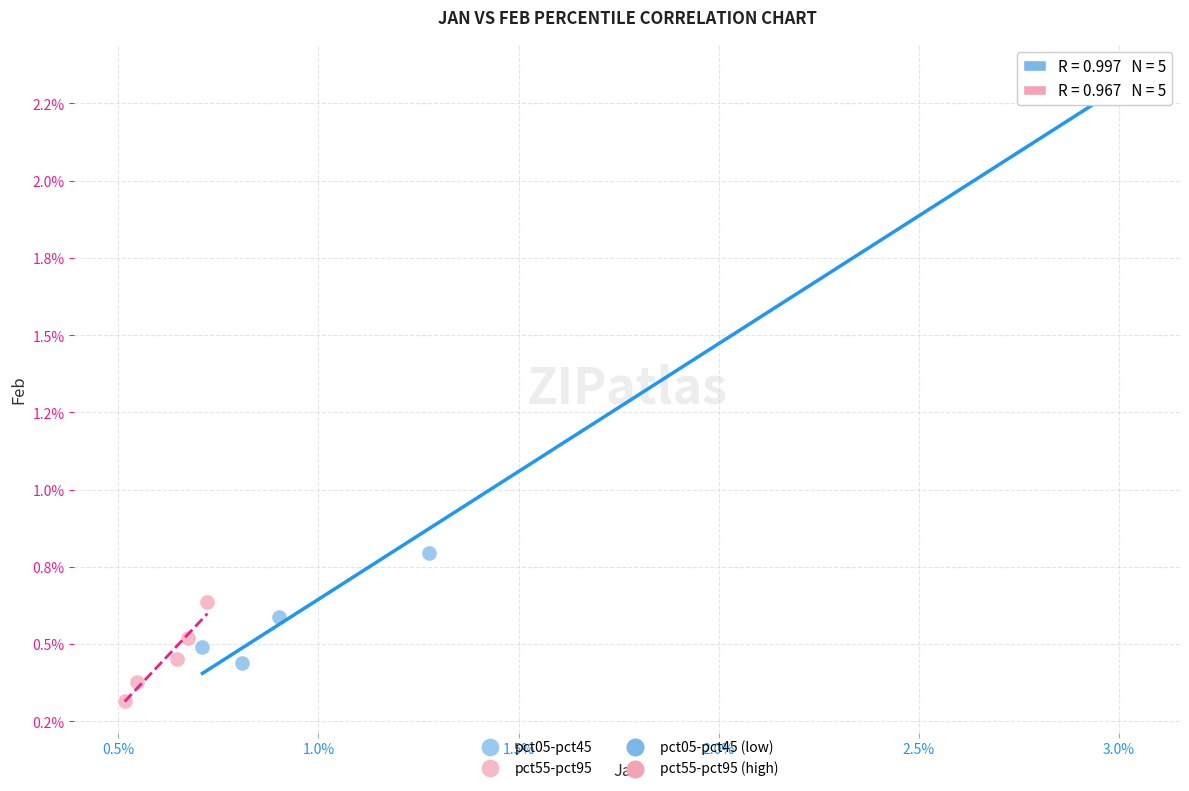

Which series reaches the maximum Y coordinate?

pct05-pct45